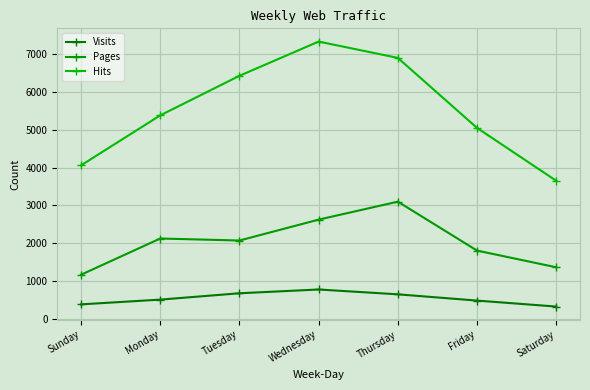

At which category does Hits reach its first local peak?

Wednesday